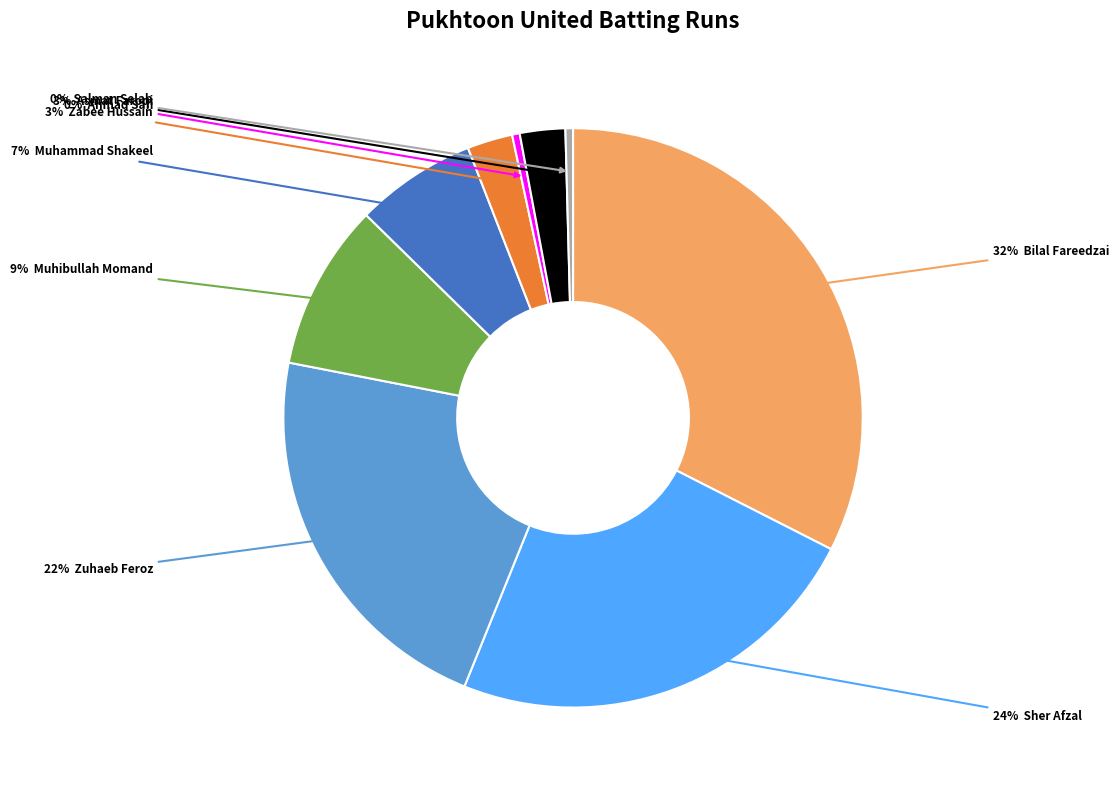

To the nearest percent, what is the difference between the largest and smallest slice percentages?

32%